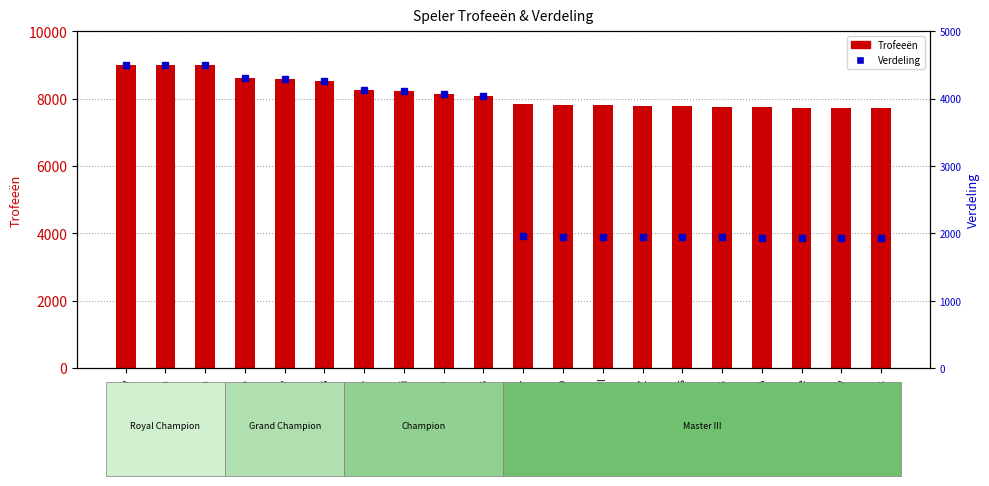

Which series has the largest total across all categories?

Trofeeën